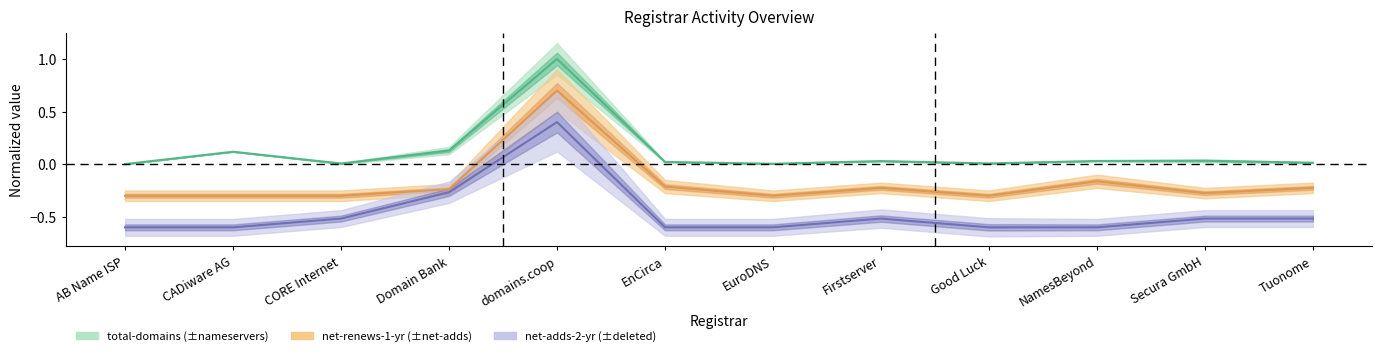

At how many categories does at least one series exceed 0?

12